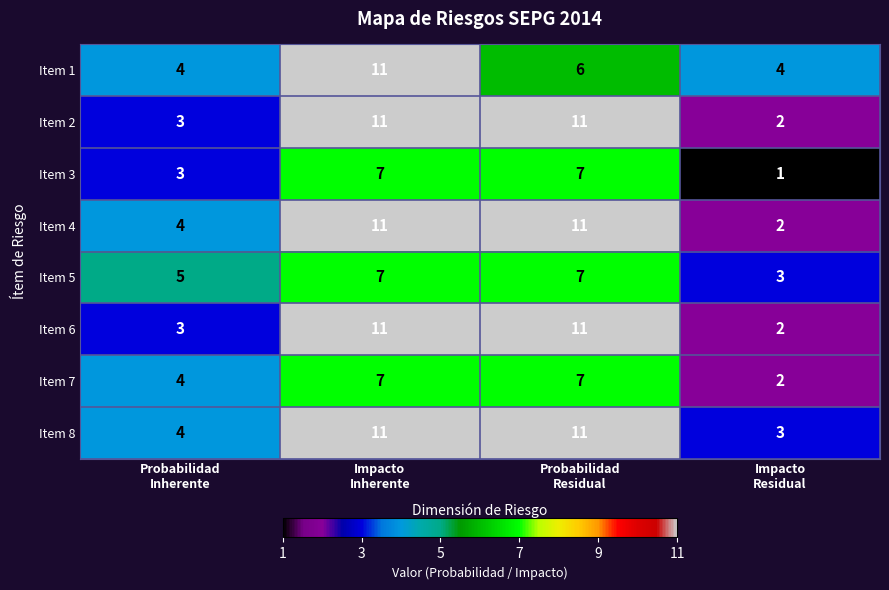

Which series has the largest total across all categories?

Item 8